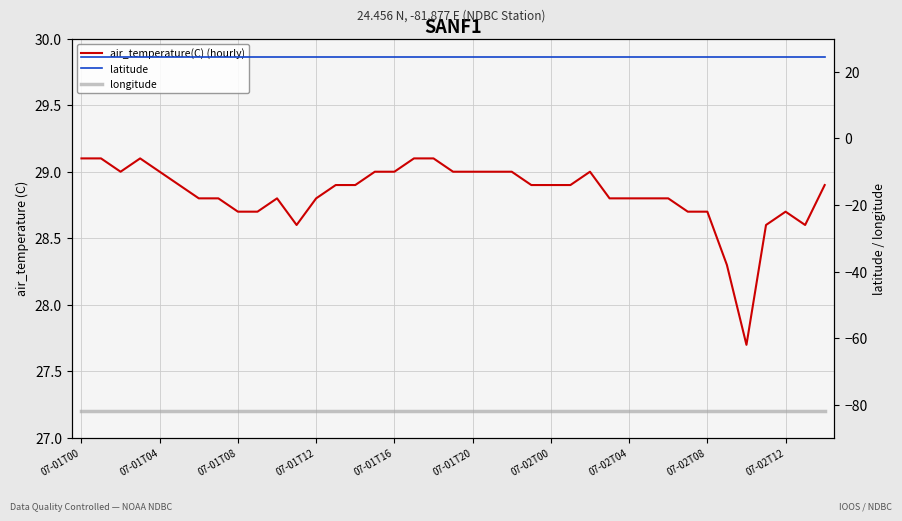

What are all the series names shown in the legend?

air_temperature(C) (hourly), latitude, longitude